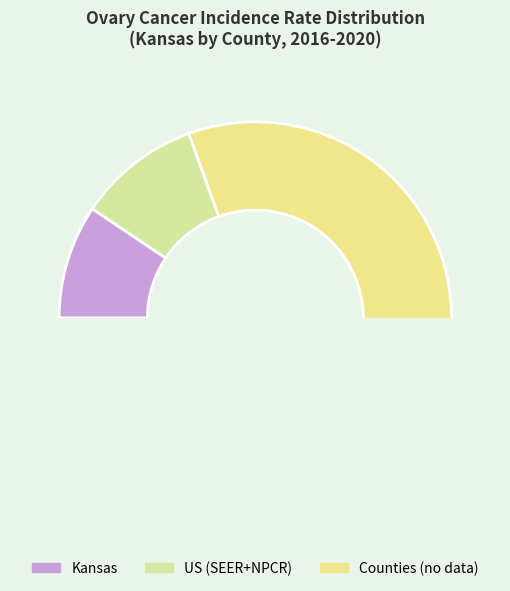

Between US (SEER+NPCR) and Kansas, which is larger?

US (SEER+NPCR)